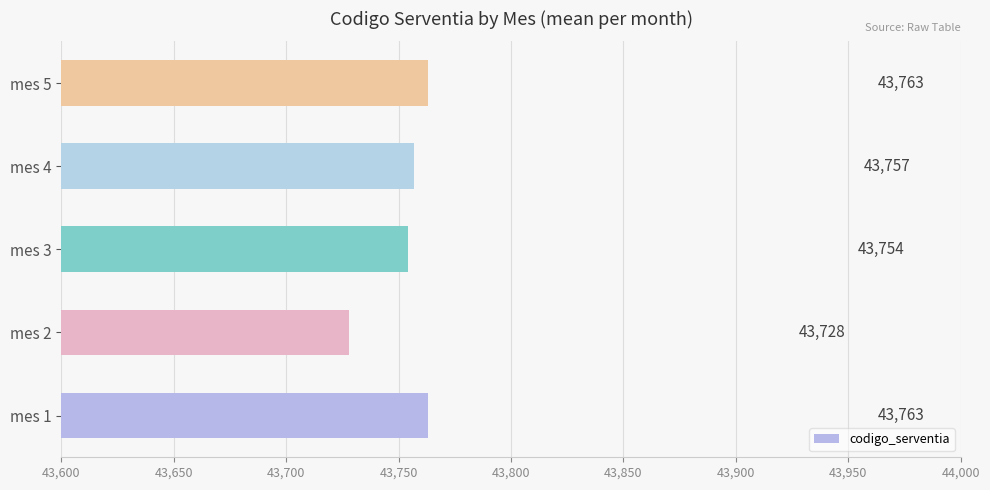

What is the maximum value shown in the chart?

43763